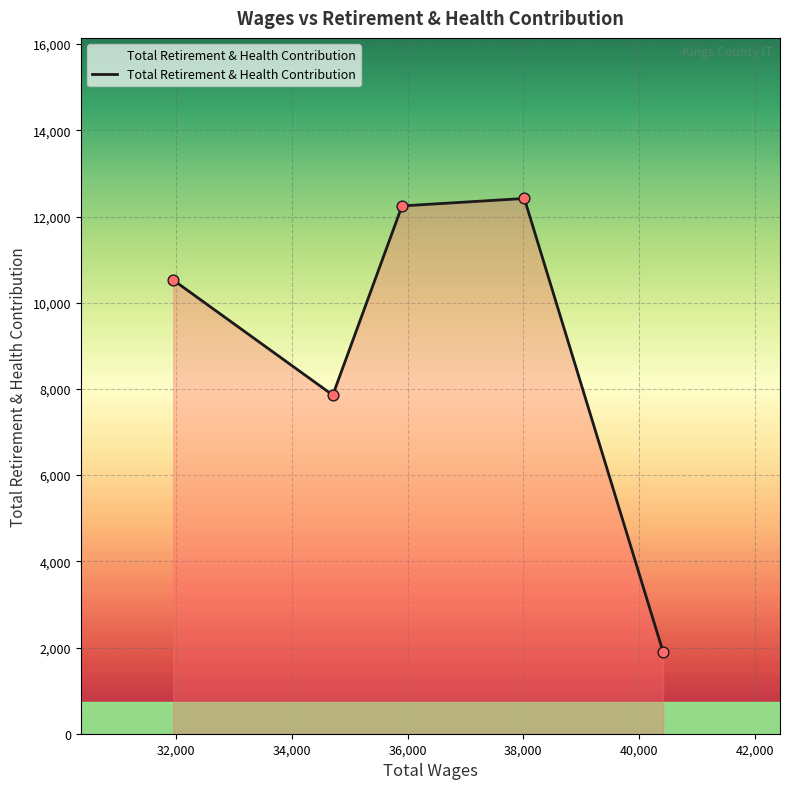

True or false: the data has more than 2 interior local peaks.

False